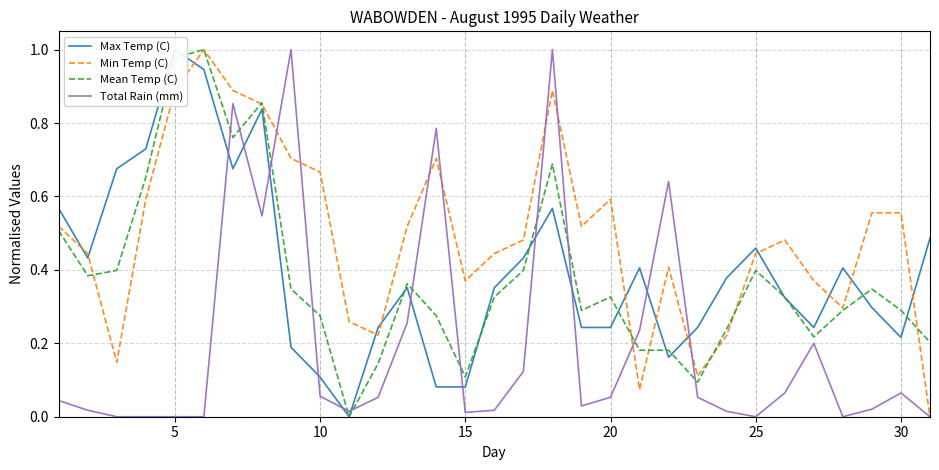

At how many categories does at least one series exceed 0?

31